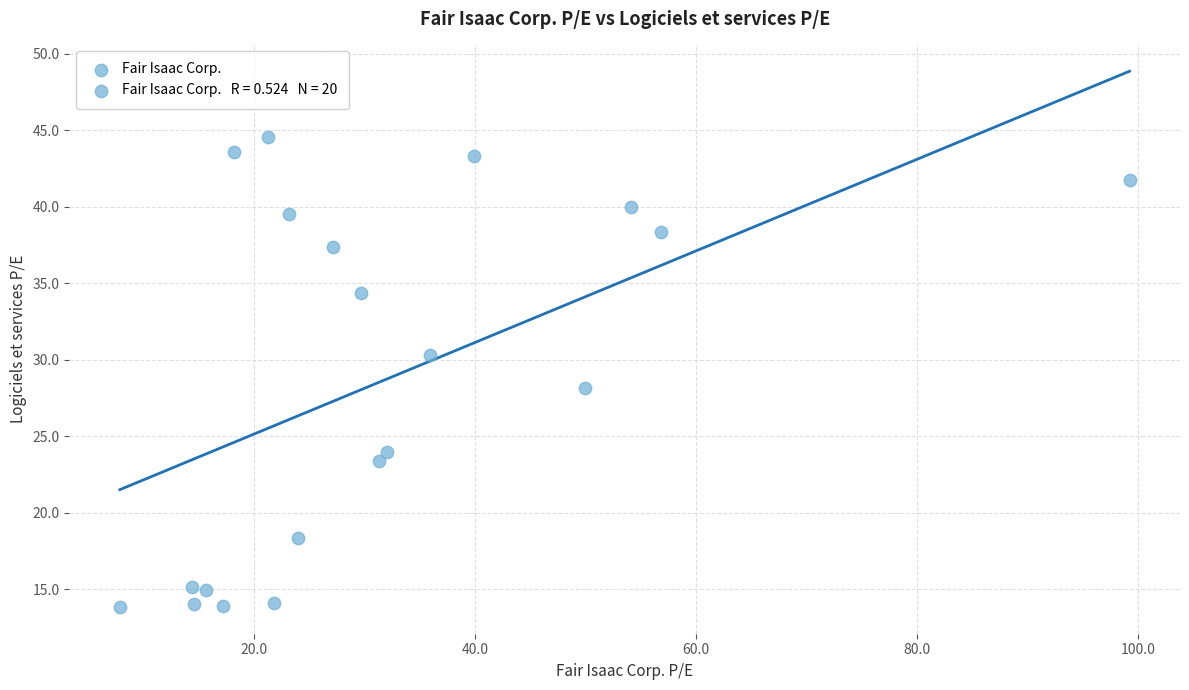

What is the range of X values (max minus min)?

91.4